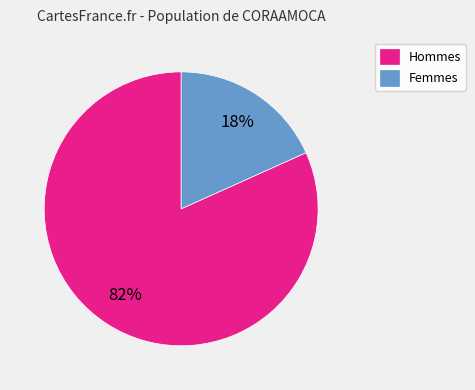

Count the number of slices in the pie.

2